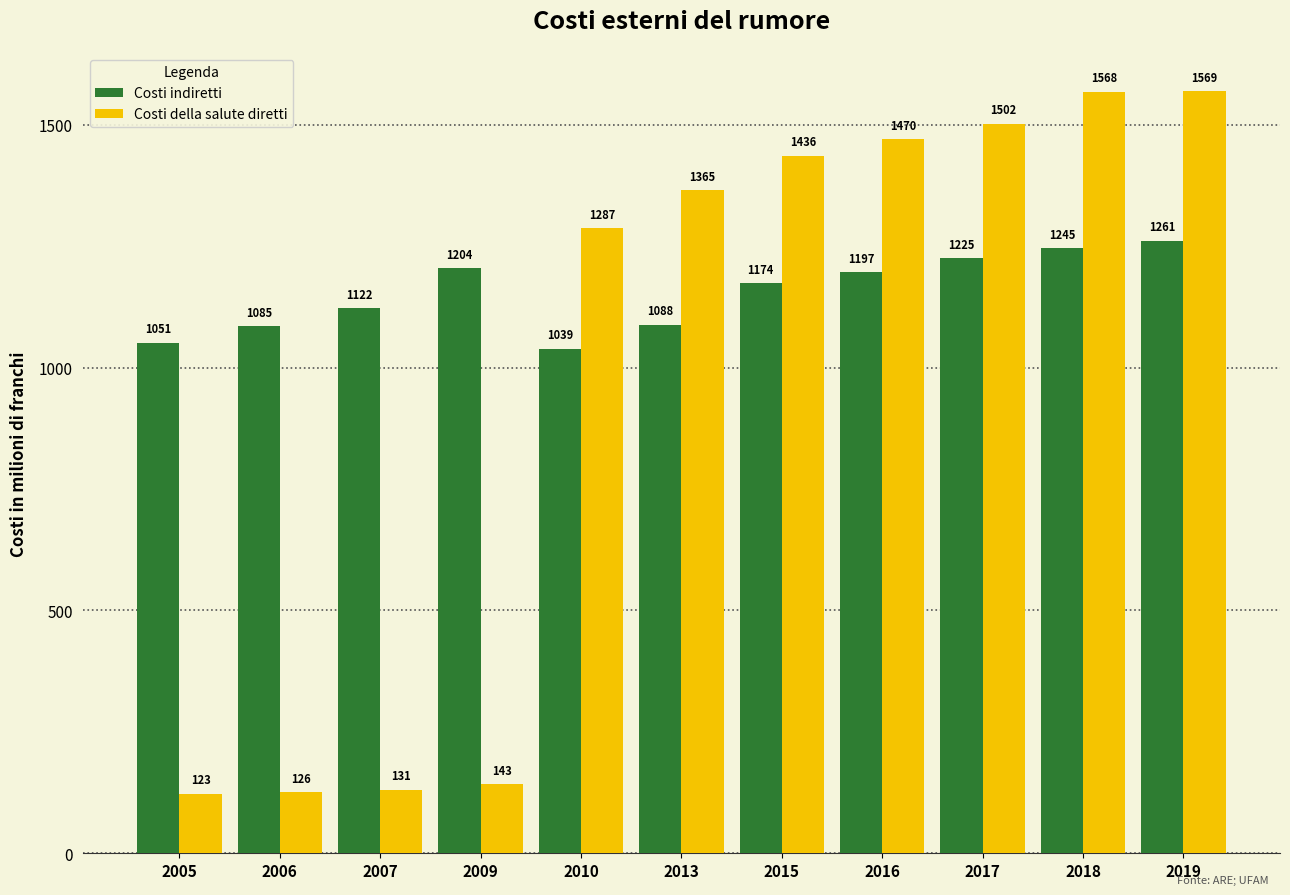

What is the sum of all Costi indiretti values?

12691